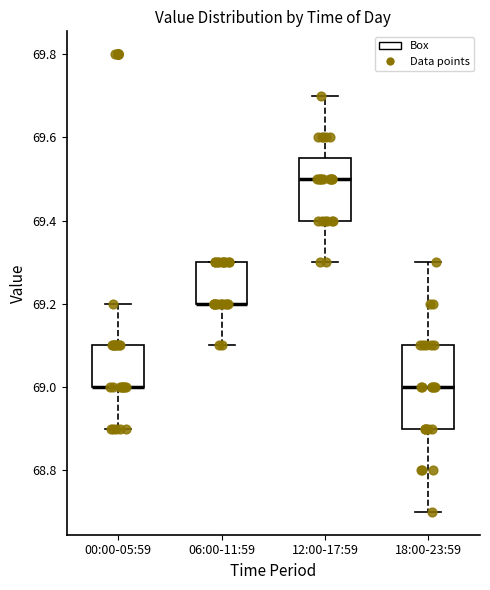

Which box is the tallest, from its lower edge to its upper edge?

18:00-23:59